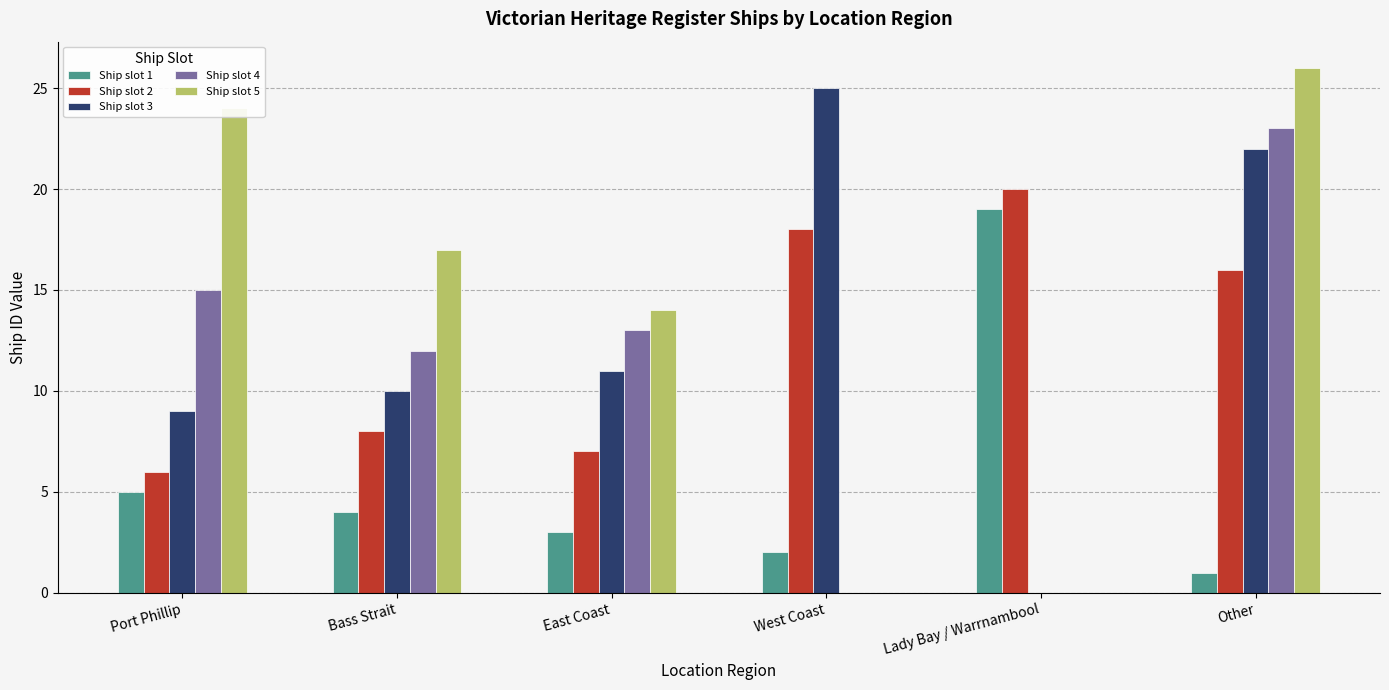

True or false: Ship slot 4 has a value of 23 at Port Phillip.

False